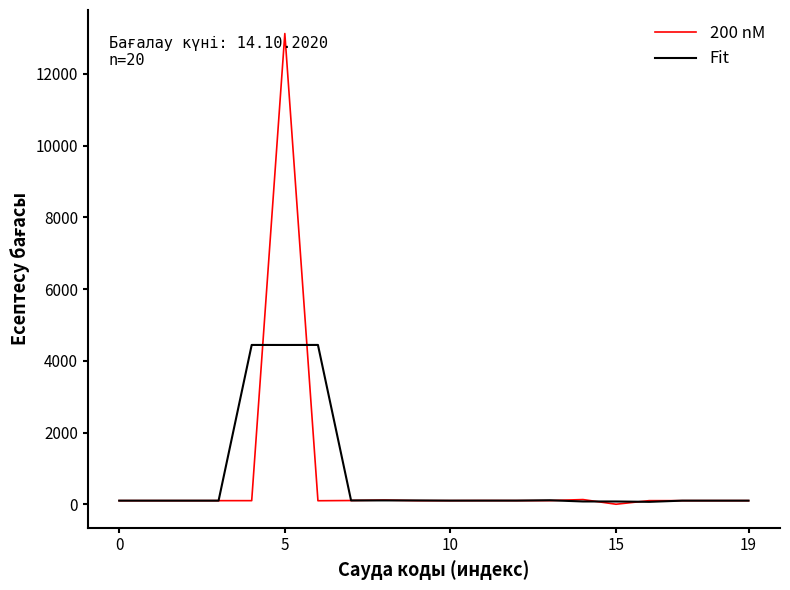

Rank the series by their maximum value, from highest to lowest.

200 nM, Fit